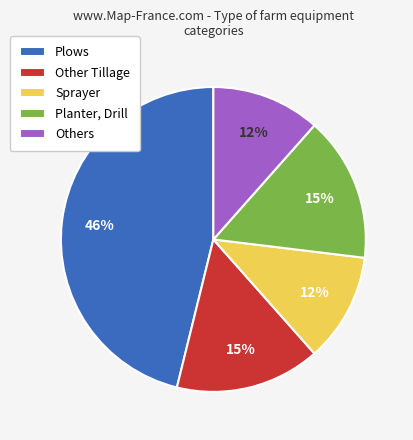

What is the largest slice in the pie chart?

Plows